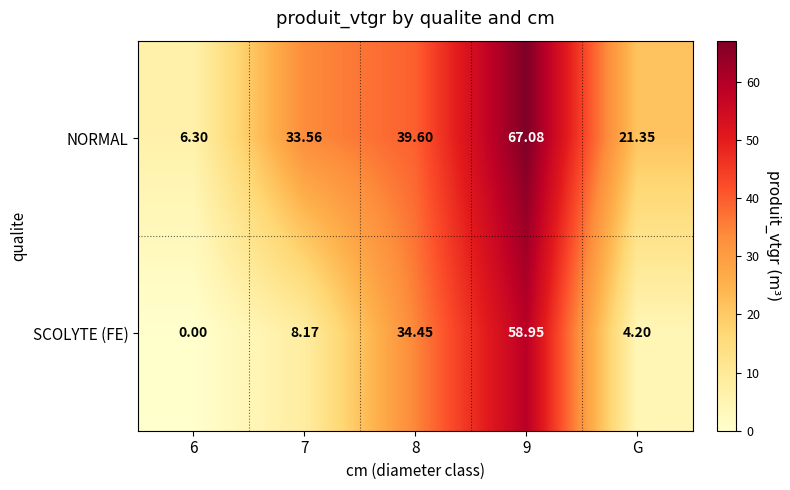

Is the value of NORMAL at G greater than the value of SCOLYTE (FE) at 7?

Yes